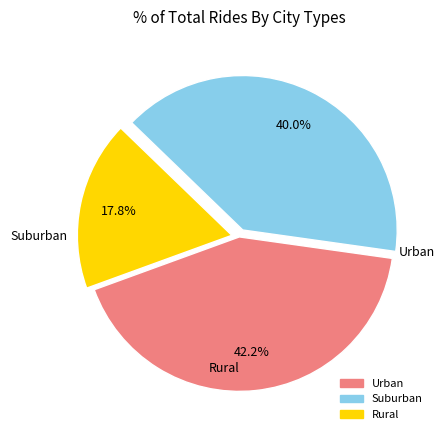

Does any single category account for the majority?

No